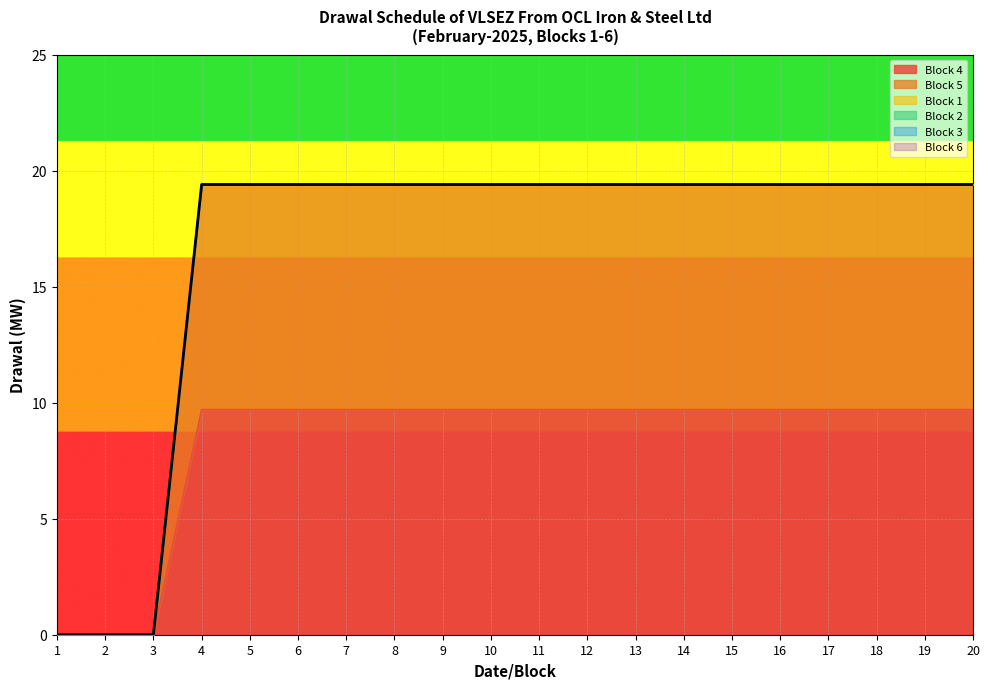

How many data points in Block 5 are above 9?

17